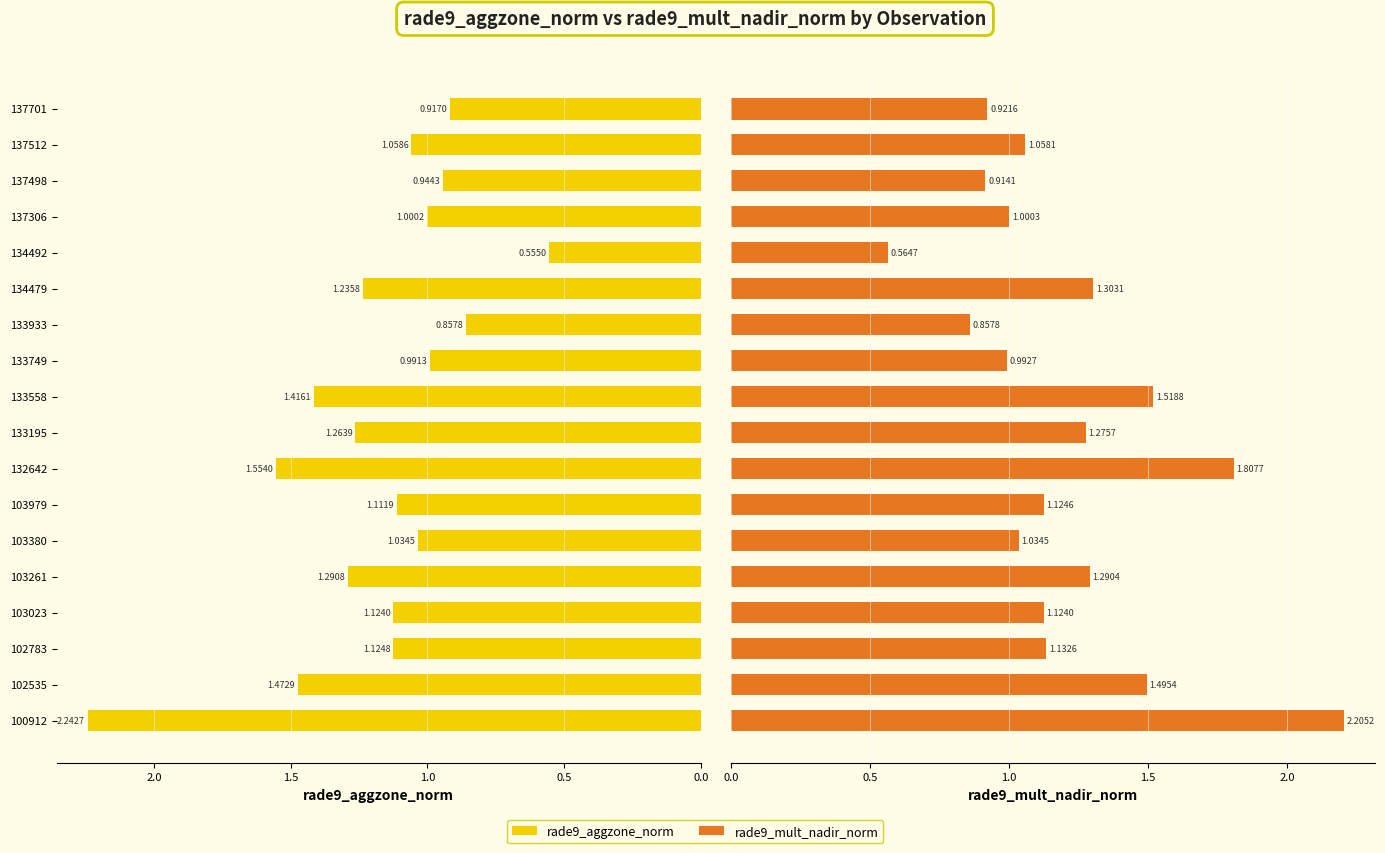

What is the minimum value for rade9_mult_nadir_norm?

0.6